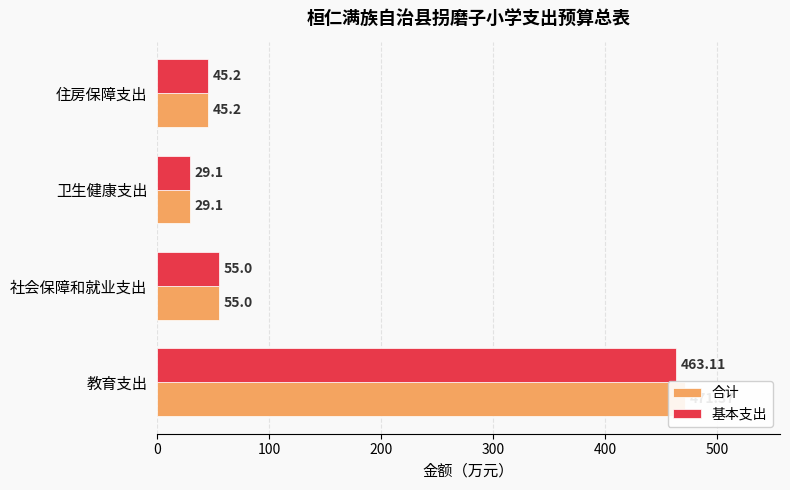

What is the minimum value for 基本支出?

29.1